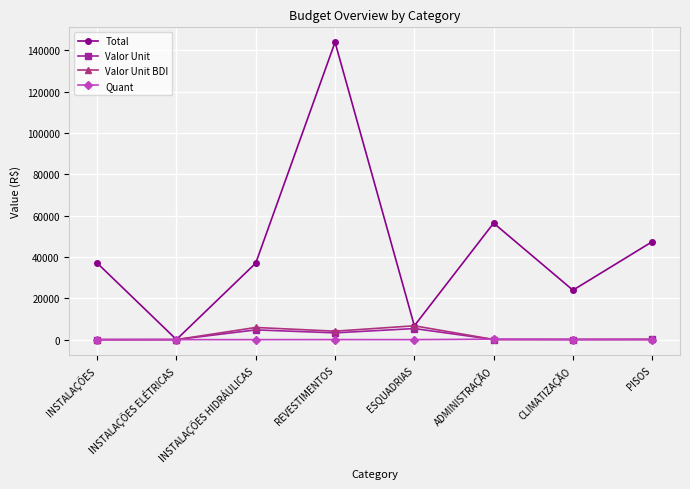

List the series in order of their peak value, lowest first.

Quant, Valor Unit, Valor Unit BDI, Total